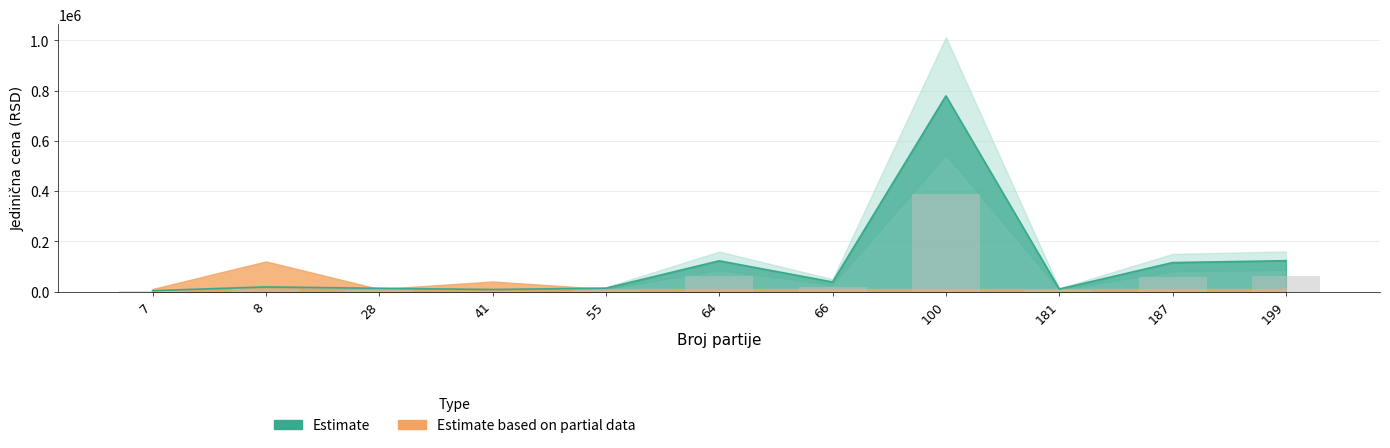

Where does the data first go above 18160?

64